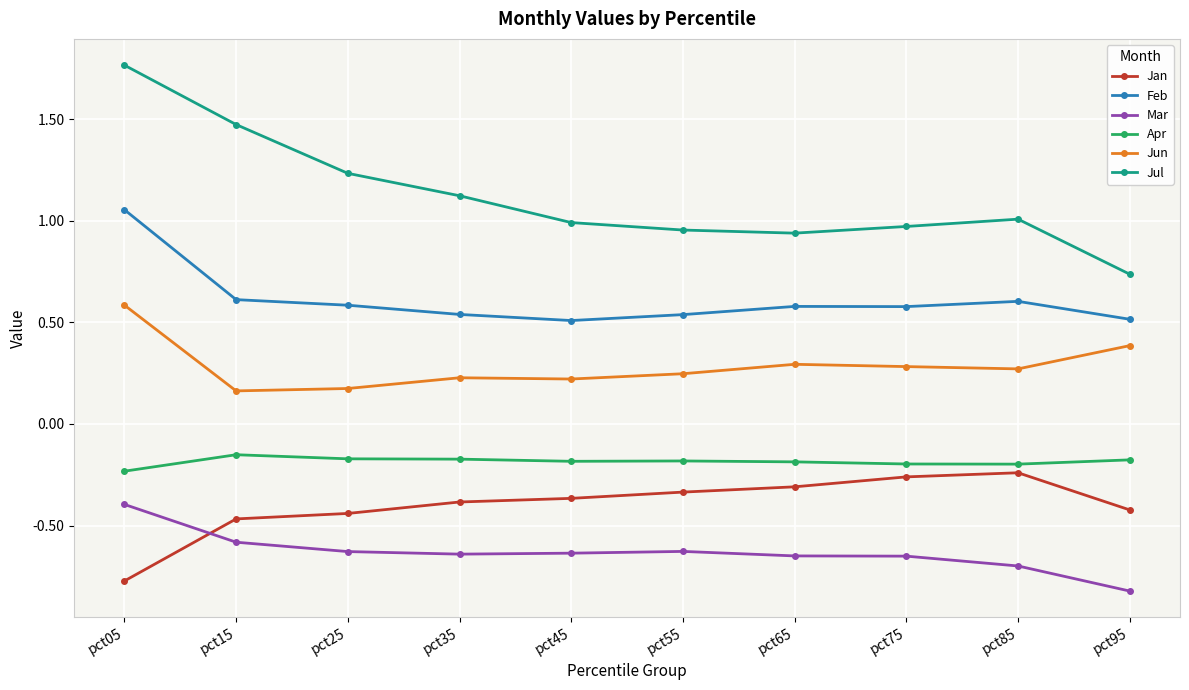

Which series has the largest range (max minus min)?

Jul